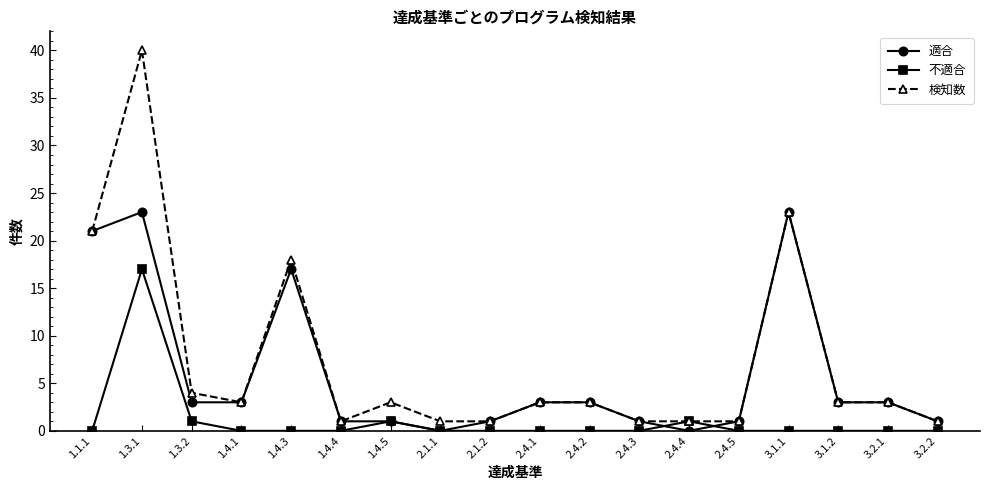

Is this an area chart (filled region under the line)?

No